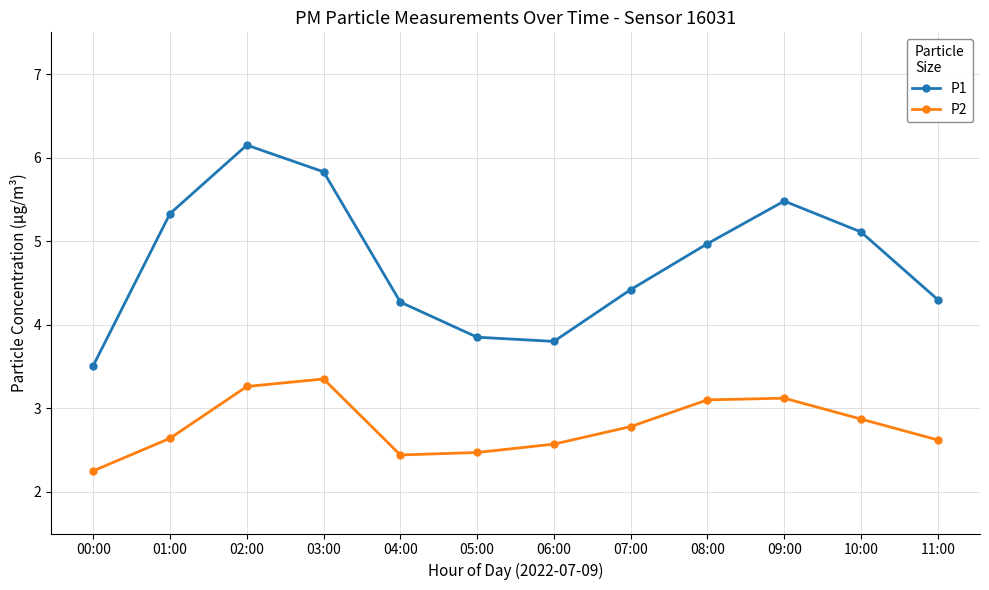

True or false: P1 and P2 intersect in this chart.

False